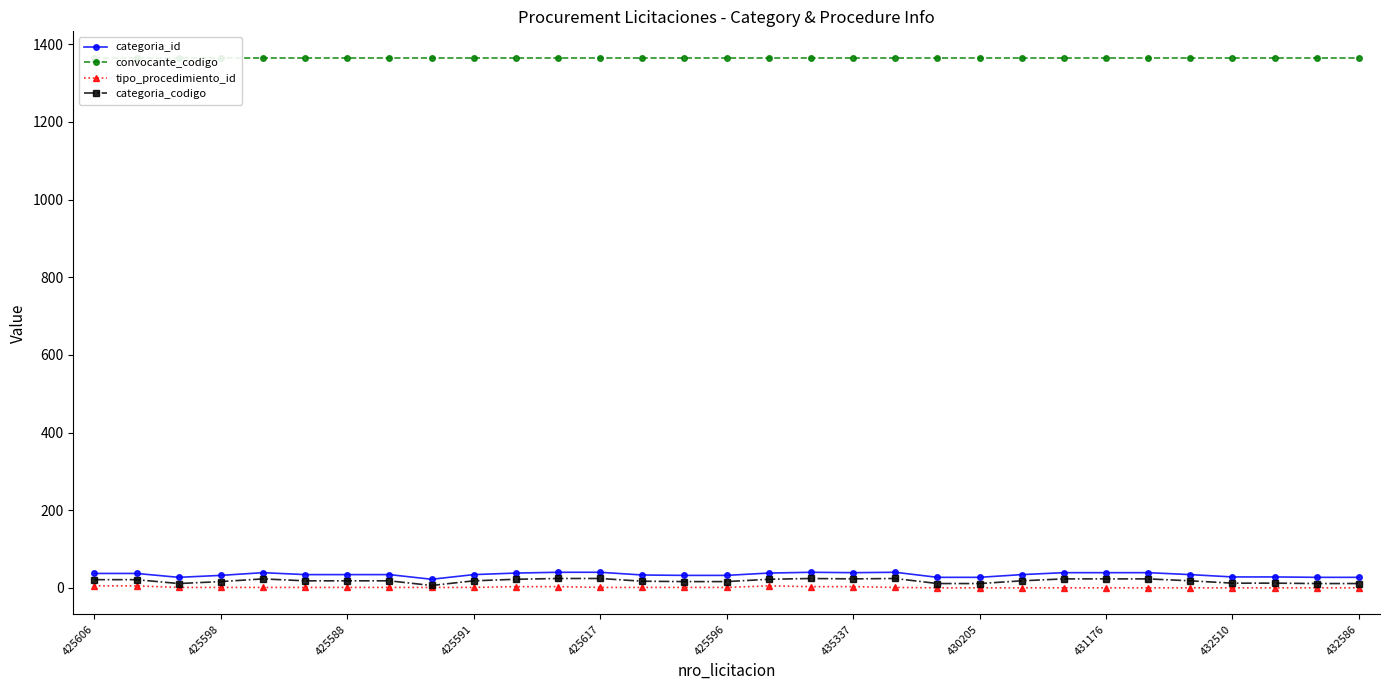

Reading left to right, transcribe all the data shown in this chart.

categoria_id: 37	37	27	32	39	34	34	34	22	34	38	40	40	33	32	32	38	40	39	40	27	27	34	39	39	39	34	28	28	27	27
convocante_codigo: 1365	1365	1365	1365	1365	1365	1365	1365	1365	1365	1365	1365	1365	1365	1365	1365	1365	1365	1365	1365	1365	1365	1365	1365	1365	1365	1365	1365	1365	1365	1365
tipo_procedimiento_id: 5	5	1	1	1	1	1	1	1	1	3	3	1	1	1	1	5	3	3	1	0	0	0	0	0	0	0	0	0	0	0
categoria_codigo: 21	21	11	16	23	18	18	18	6	18	22	24	24	17	16	16	22	24	23	24	11	11	18	23	23	23	18	12	12	11	11